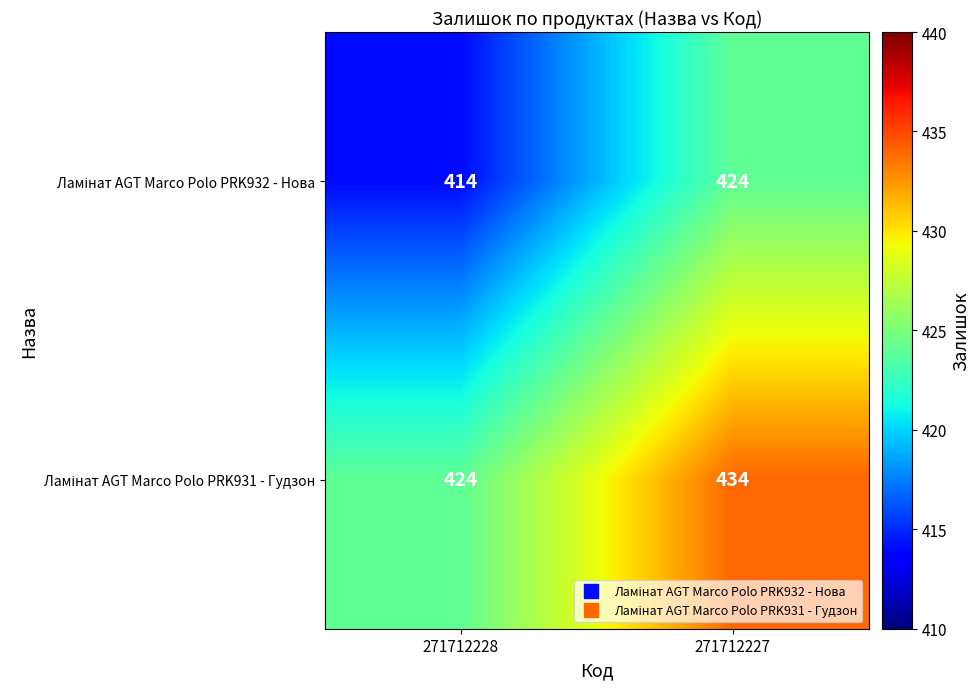

What is the greatest value displayed?

434